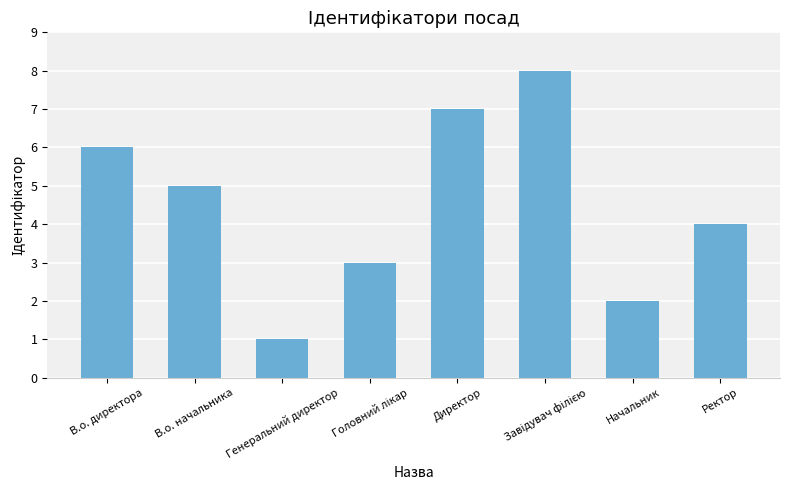

Approximately how many times larger is the value at Директор compared to В.о. директора?

1.2